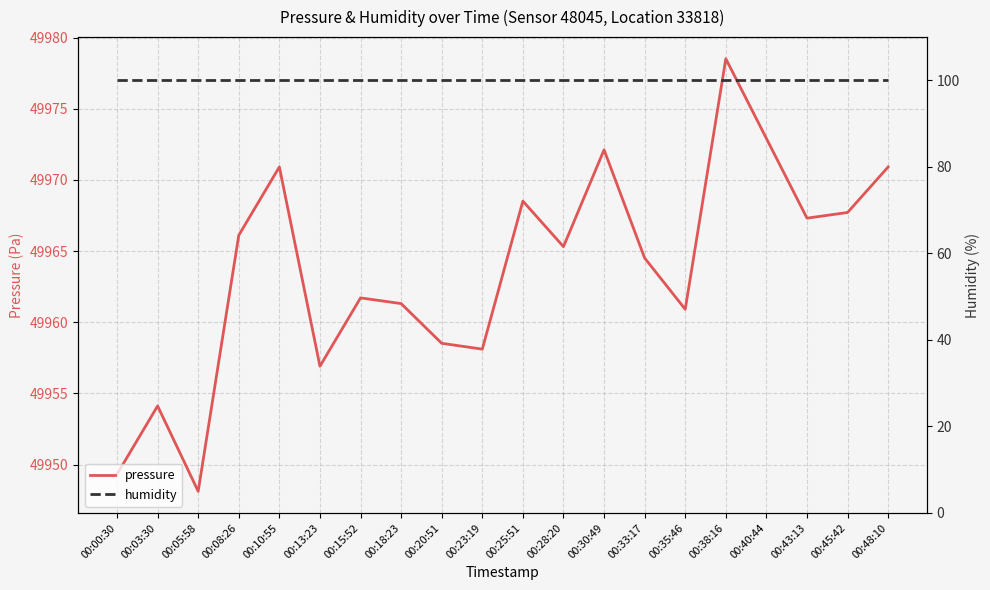

Rank the series at 00:38:16 from lowest to highest value.

humidity, pressure